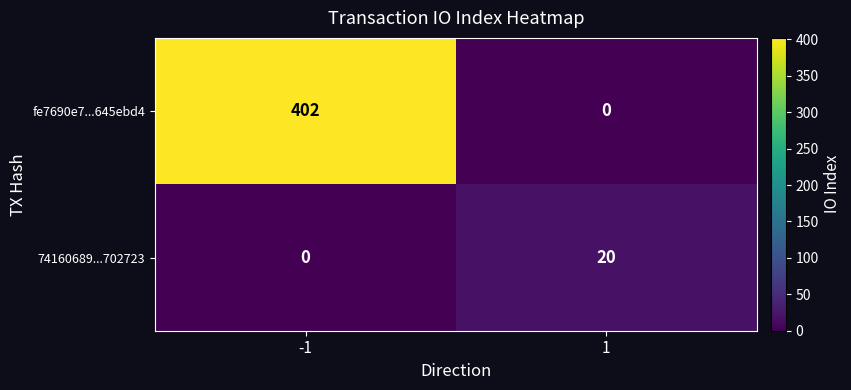

List the series in order of their peak value, lowest first.

74160689...702723, fe7690e7...645ebd4